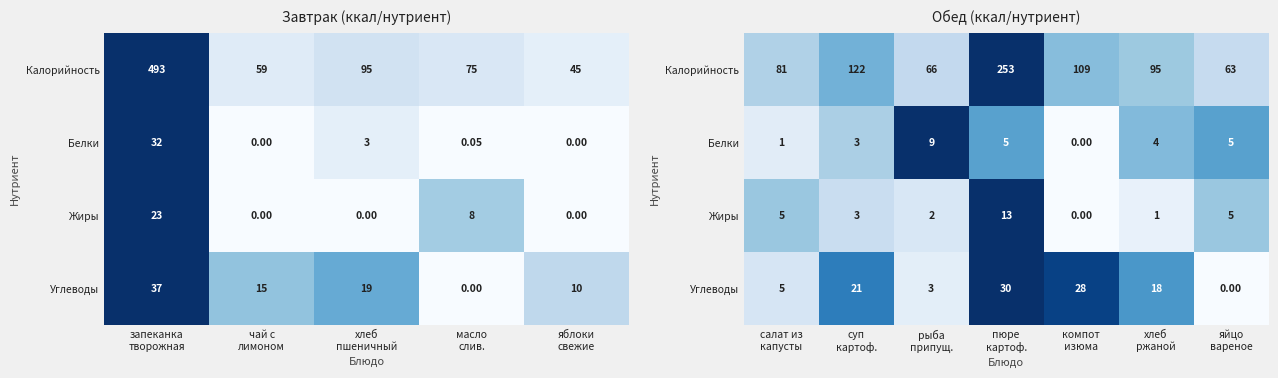

Count the number of data series in this chart.

4